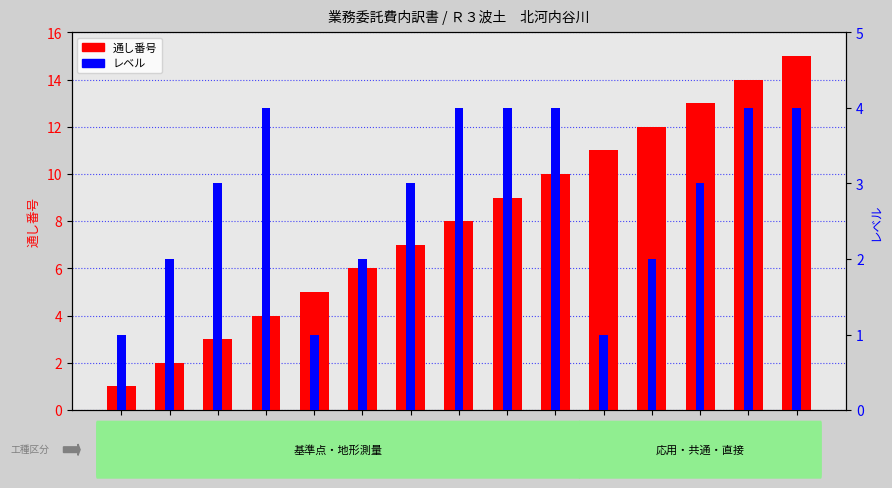

Between 4 and 14, which is larger?

14